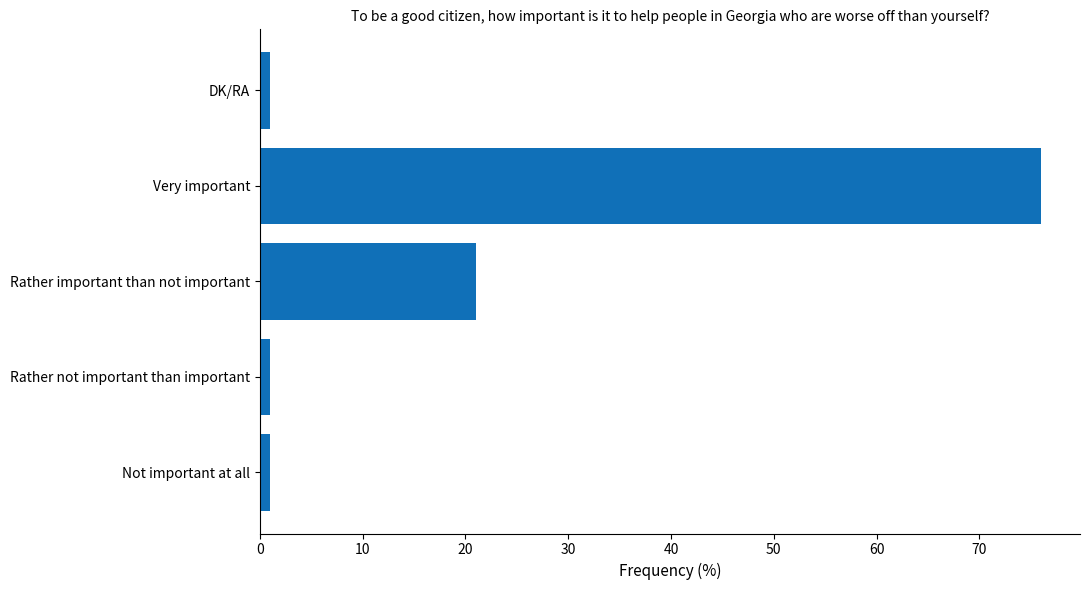

The value at Rather important than not important is 36. True or false?

False